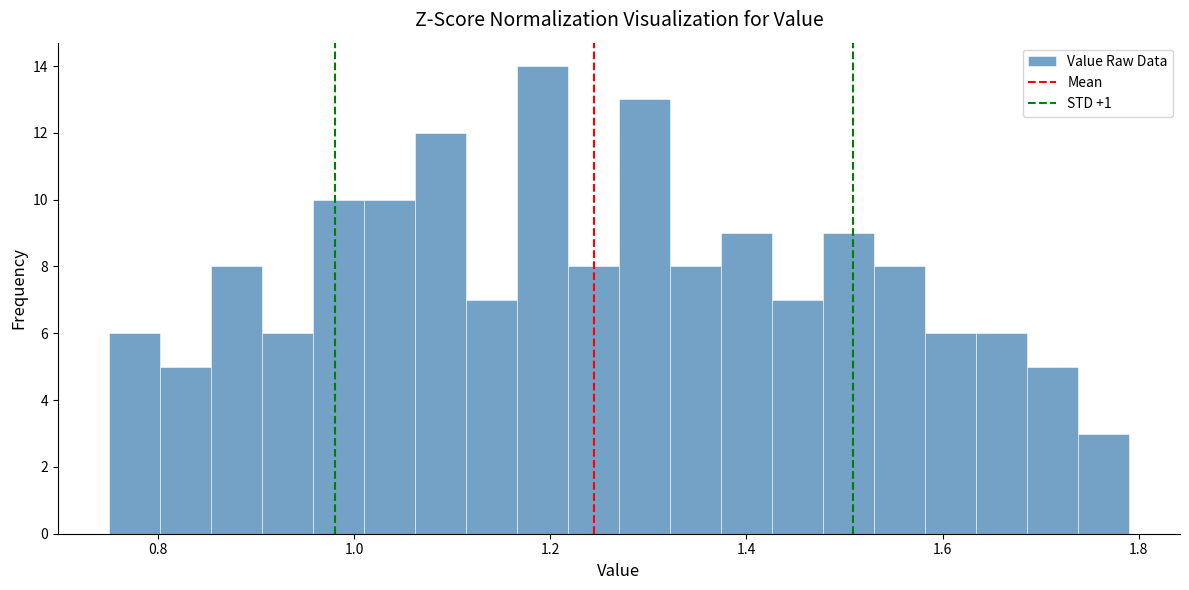

Read against the x-axis, roughly where is the centre of the tallest bar?

1.20